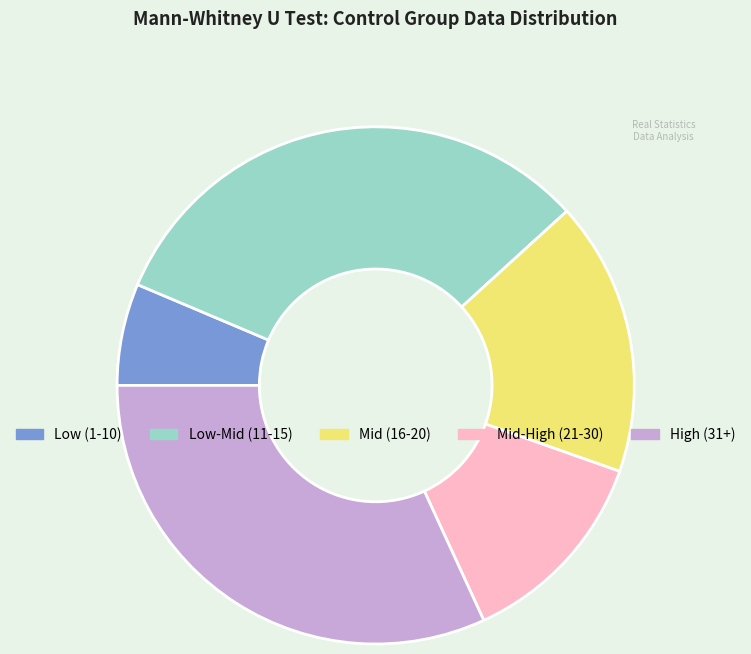

Is the sum of Mid-High (21-30) and Low (1-10) greater than half?

No